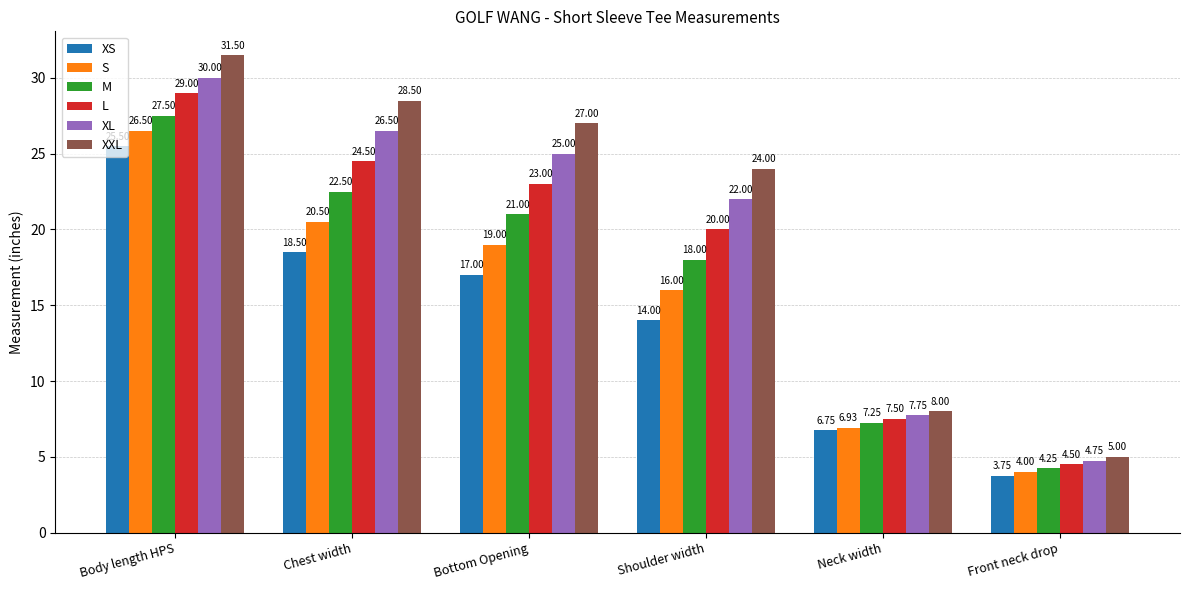

What is the average value of the S series?

15.5